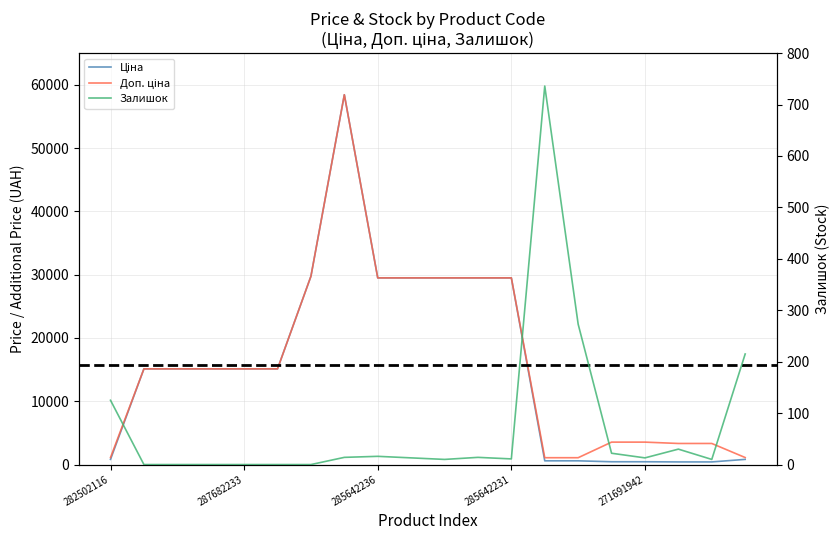

How many lines are shown in the chart?

3